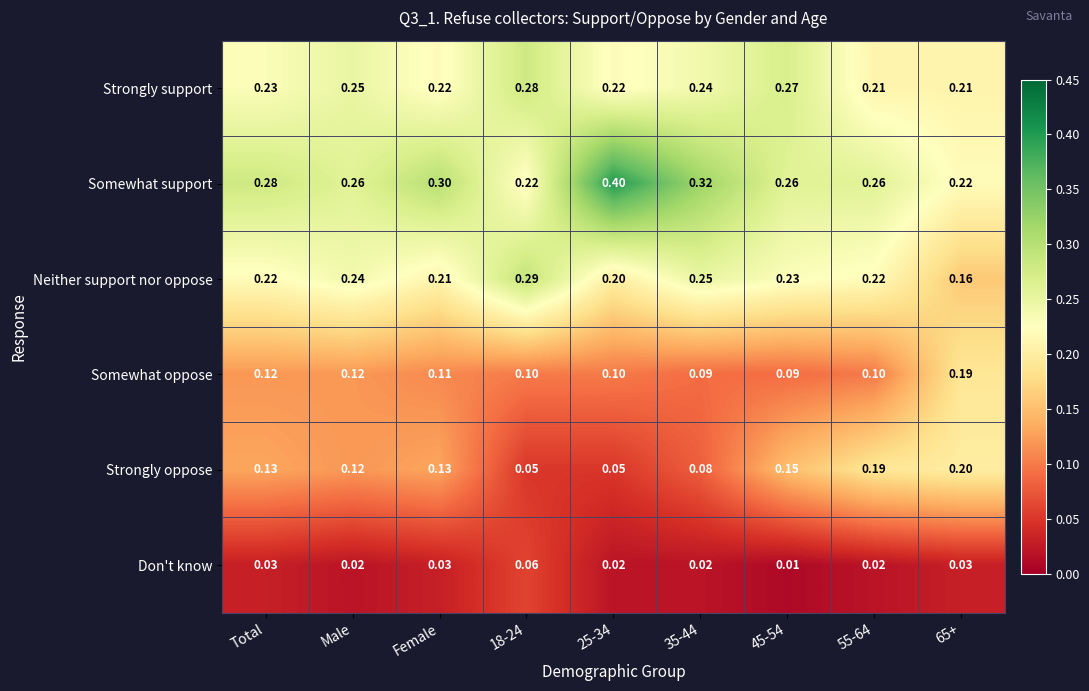

Which series has the largest total across all categories?

Somewhat support